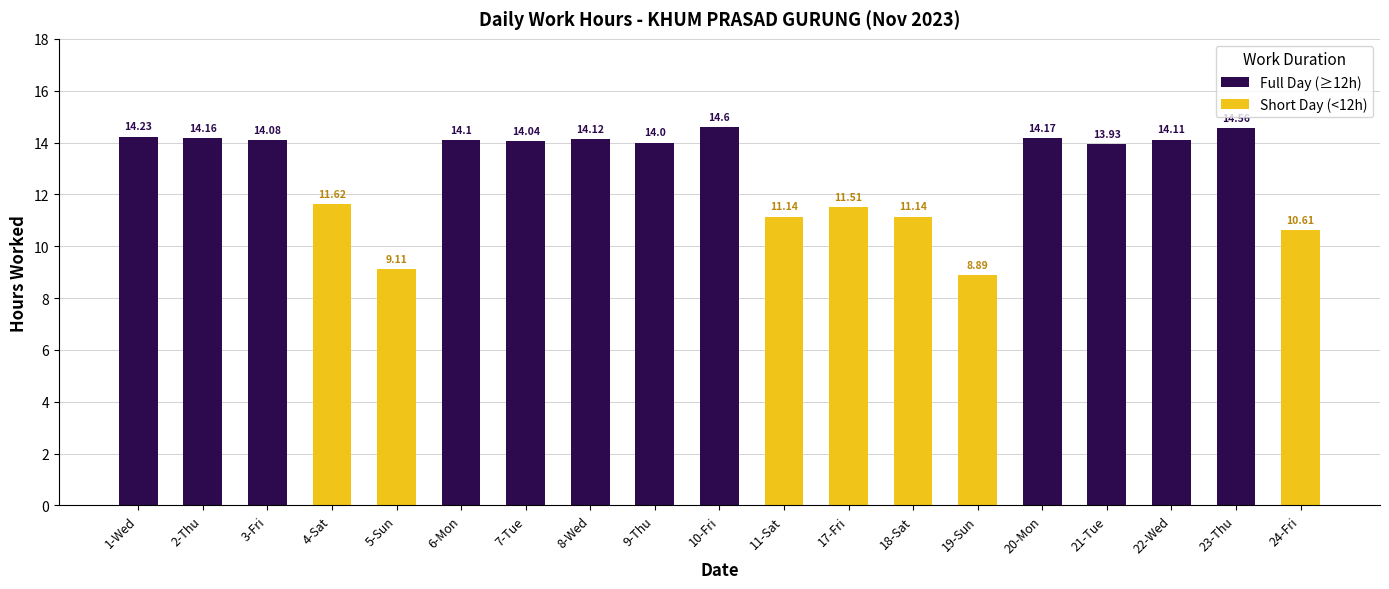

What is the label of the 3rd bar from the right?

22-Wed